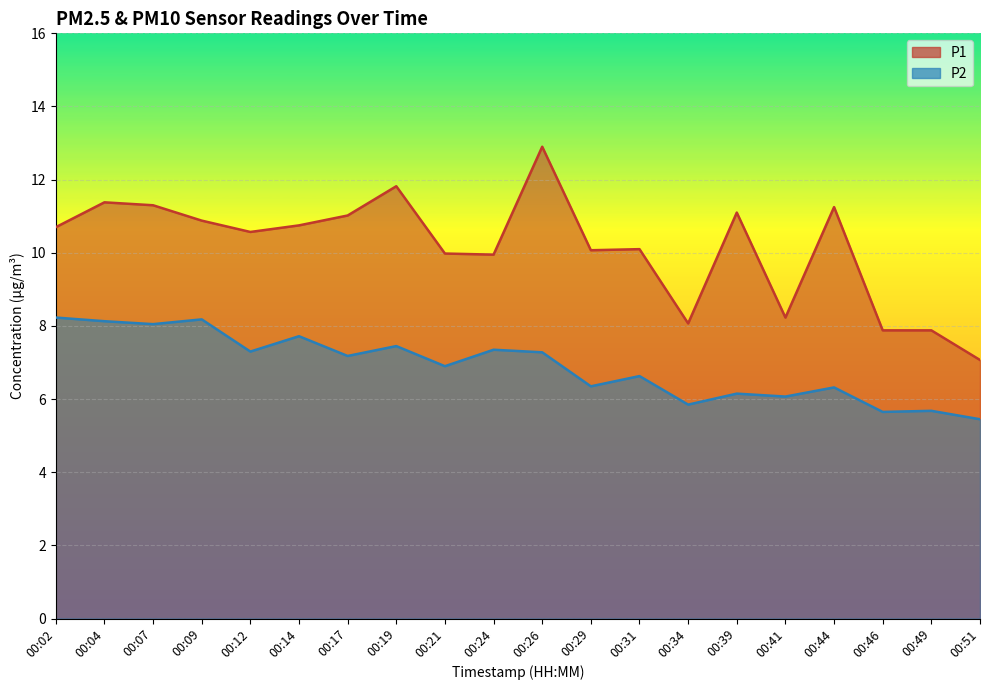

Rank the series at 00:09 from lowest to highest value.

P2, P1